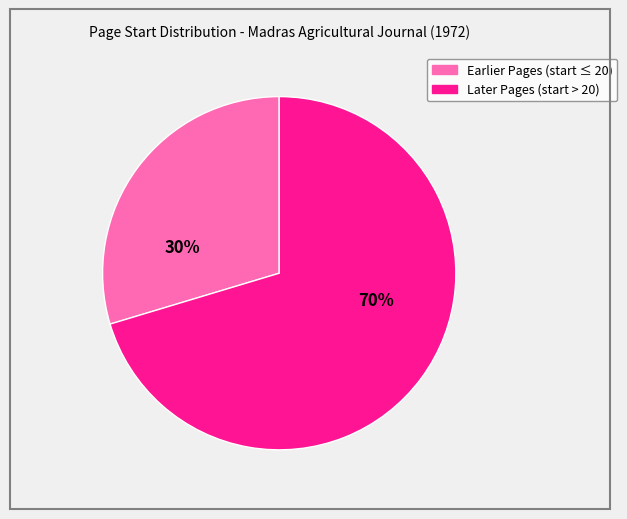

To the nearest percent, what is the average slice percentage?

50%